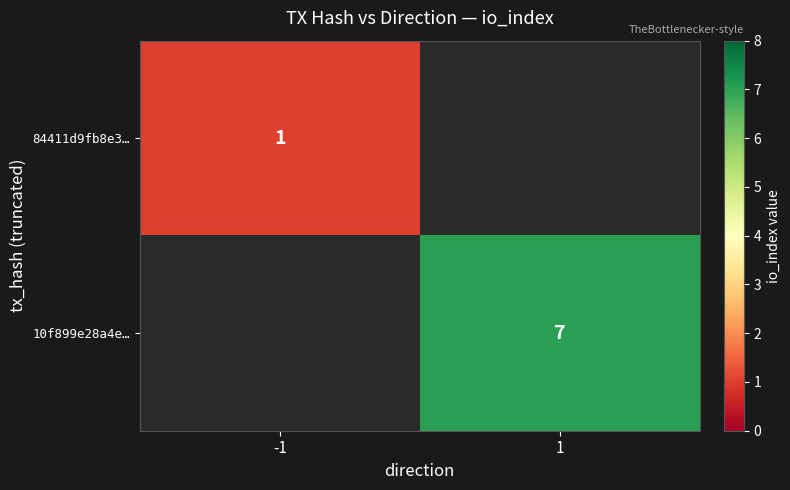

Is the value of 84411d9fb8e3… at -1 greater than the value of 10f899e28a4e… at 1?

No